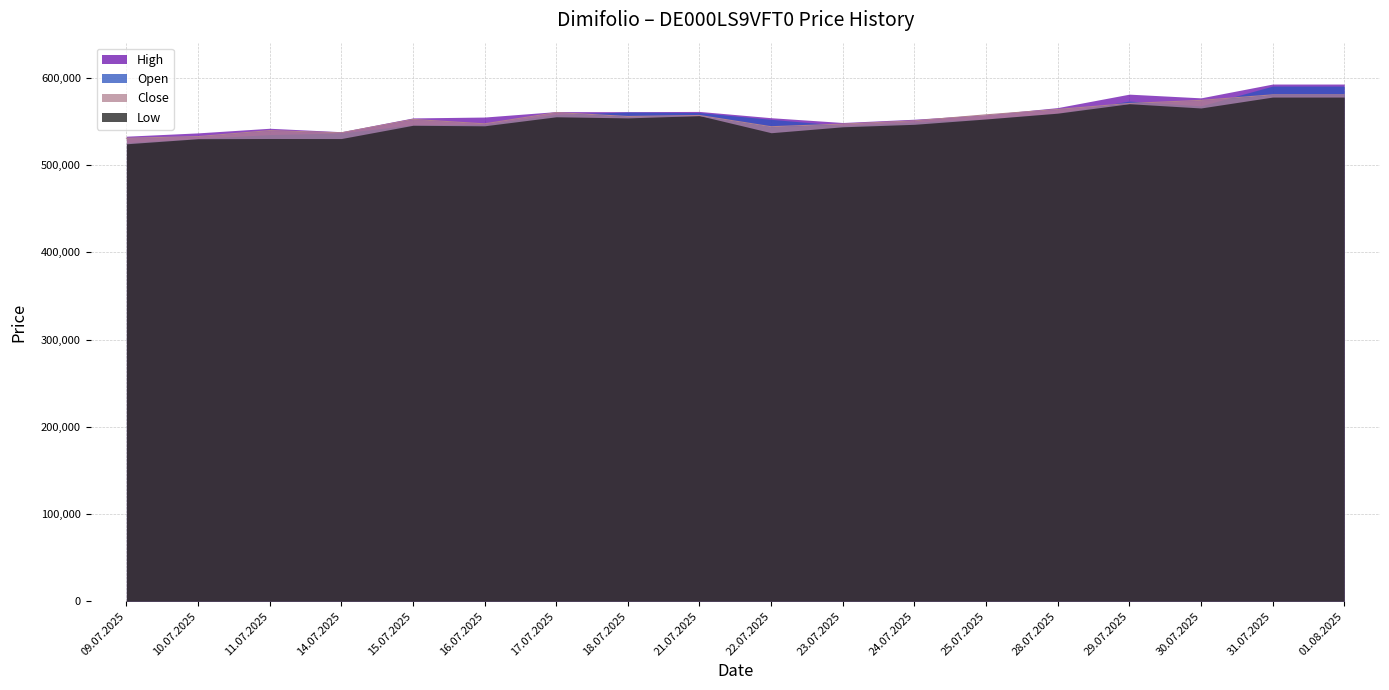

Reading right to left, transcribe all the data shown in this chart.

Open: 01.08.2025=590643	31.07.2025=590643	30.07.2025=567964	29.07.2025=573477	28.07.2025=559873	25.07.2025=553058	24.07.2025=549344	23.07.2025=545516	22.07.2025=552512	21.07.2025=560271	18.07.2025=560986	17.07.2025=558241	16.07.2025=546901	15.07.2025=546153	14.07.2025=536864	11.07.2025=535042	10.07.2025=530642	09.07.2025=525755
High: 01.08.2025=592987	31.07.2025=592987	30.07.2025=577154	29.07.2025=581395	28.07.2025=565982	25.07.2025=557812	24.07.2025=552652	23.07.2025=548887	22.07.2025=554374	21.07.2025=561581	18.07.2025=561323	17.07.2025=561394	16.07.2025=555138	15.07.2025=554148	14.07.2025=538328	11.07.2025=542276	10.07.2025=536991	09.07.2025=533186
Low: 01.08.2025=578044	31.07.2025=578044	30.07.2025=565548	29.07.2025=570447	28.07.2025=559584	25.07.2025=552930	24.07.2025=546825	23.07.2025=543974	22.07.2025=537174	21.07.2025=556788	18.07.2025=554175	17.07.2025=555456	16.07.2025=545105	15.07.2025=545710	14.07.2025=530499	11.07.2025=530558	10.07.2025=530308	09.07.2025=524486
Close: 01.08.2025=580589	31.07.2025=580589	30.07.2025=574256	29.07.2025=570720	28.07.2025=563877	25.07.2025=557673	24.07.2025=550786	23.07.2025=547061	22.07.2025=544061	21.07.2025=556935	18.07.2025=555803	17.07.2025=560253	16.07.2025=547360	15.07.2025=552450	14.07.2025=537063	11.07.2025=539617	10.07.2025=532748	09.07.2025=530819